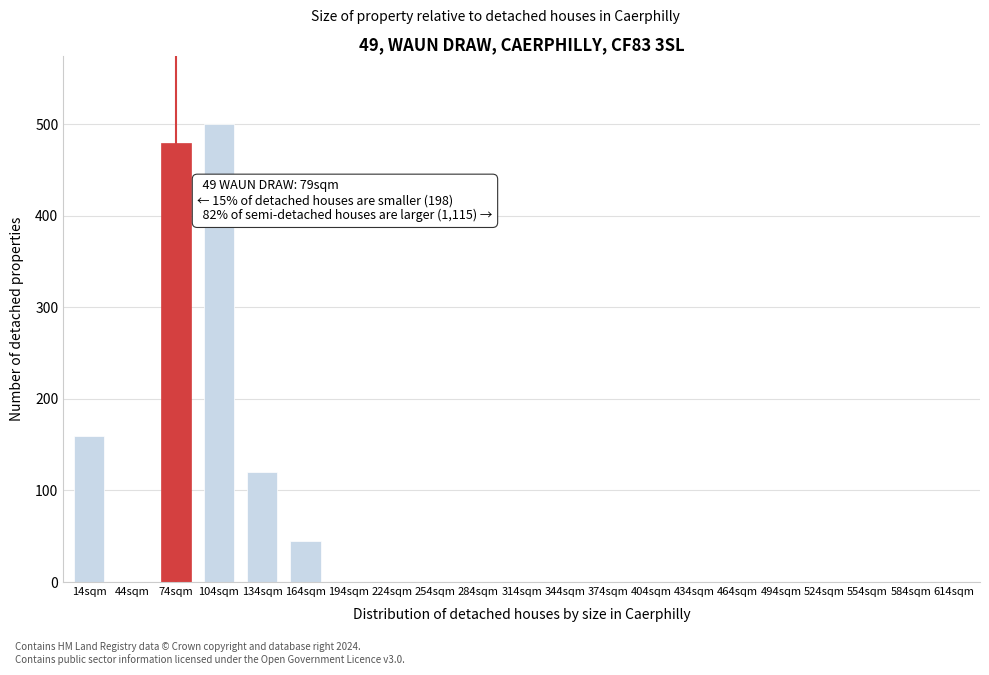

Reading left to right, list all the values displayed in this chart.

14sqm=160	44sqm=0	74sqm=480	104sqm=500	134sqm=120	164sqm=45	194sqm=0	224sqm=0	254sqm=0	284sqm=0	314sqm=0	344sqm=0	374sqm=0	404sqm=0	434sqm=0	464sqm=0	494sqm=0	524sqm=0	554sqm=0	584sqm=0	614sqm=0